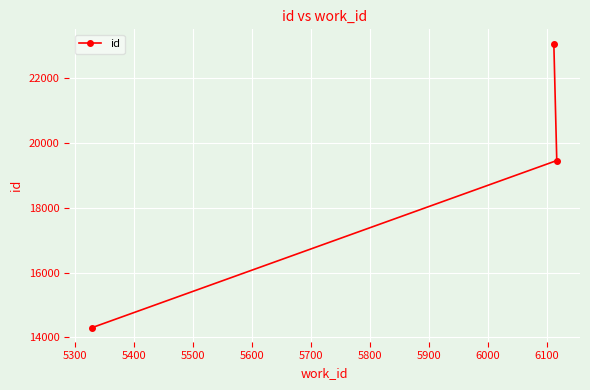

Count the values in the range 14306 to 23080.

3